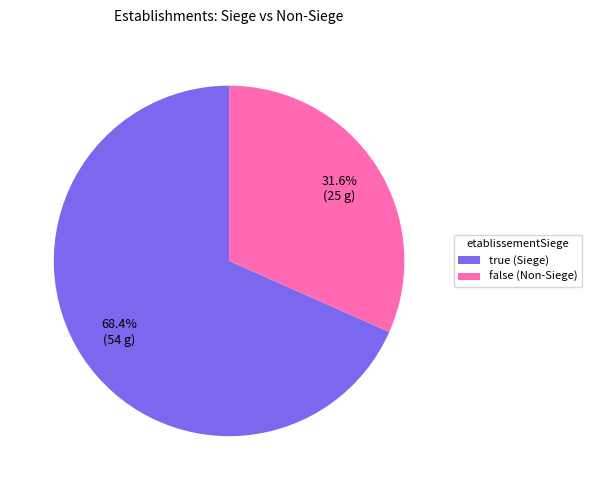

Rank the categories by value from lowest to highest.

false, true